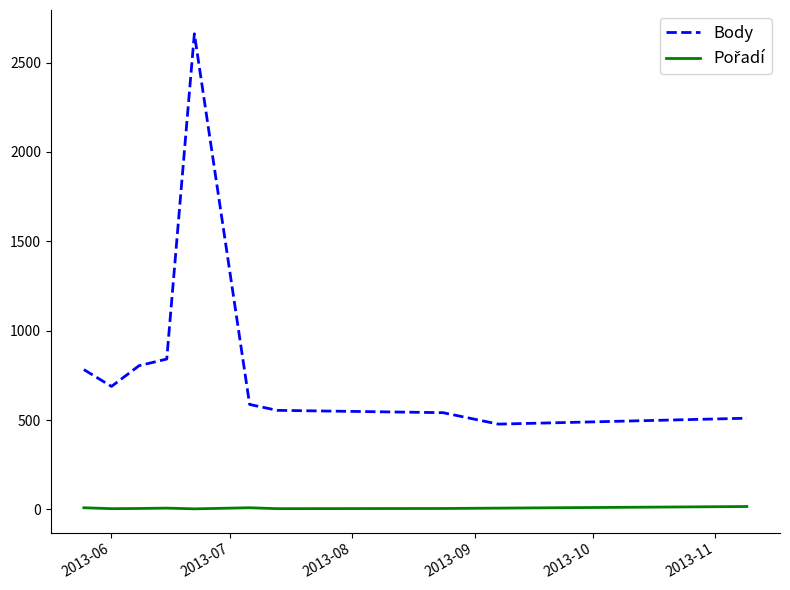

Which series has the largest range (max minus min)?

Body